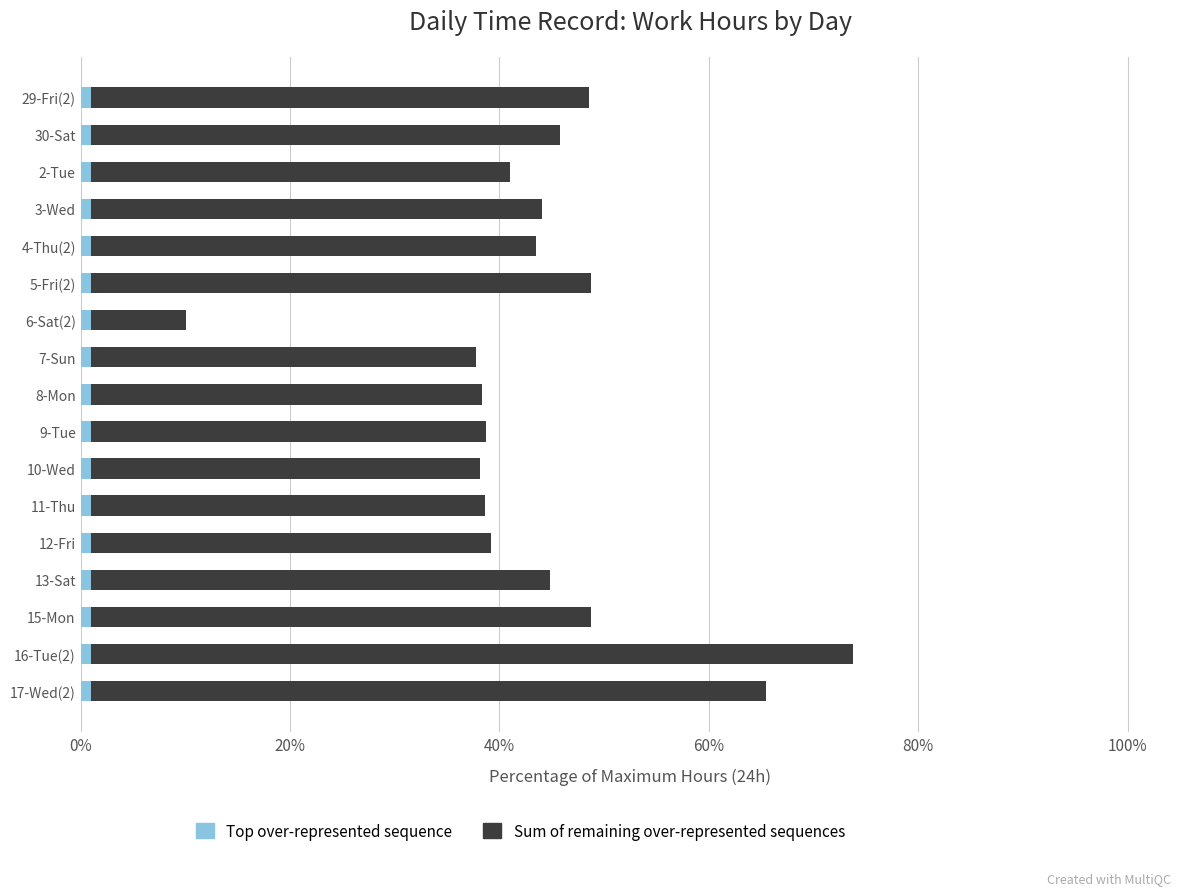

What is the difference between the second highest and minimum values in the Sum of remaining over-represented sequences series?

55.5